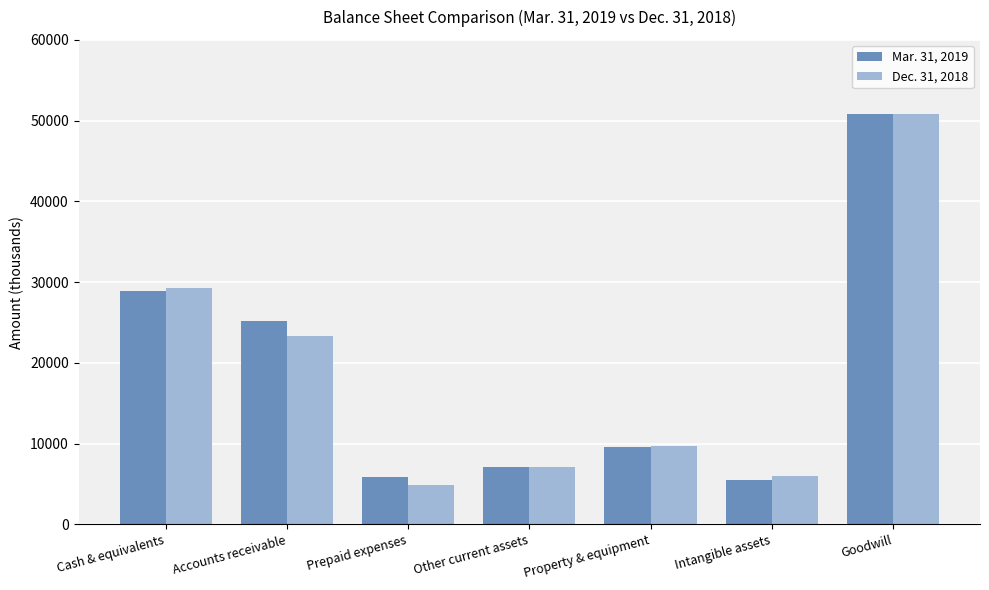

What is the total value across all series at Goodwill?

101552